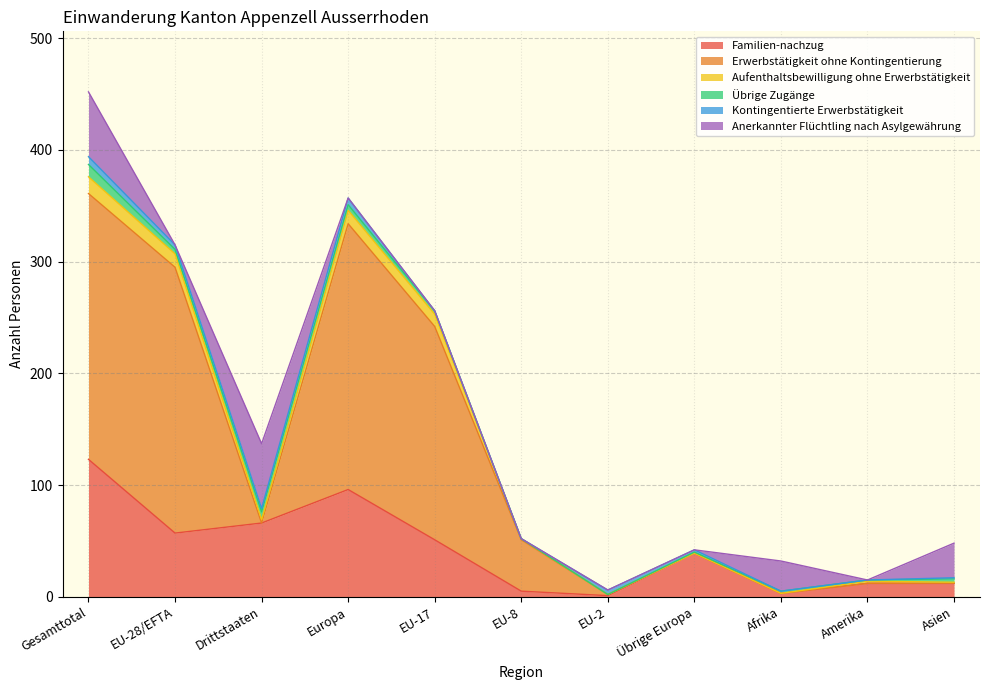

What is the highest value of the Familien-nachzug series?

123